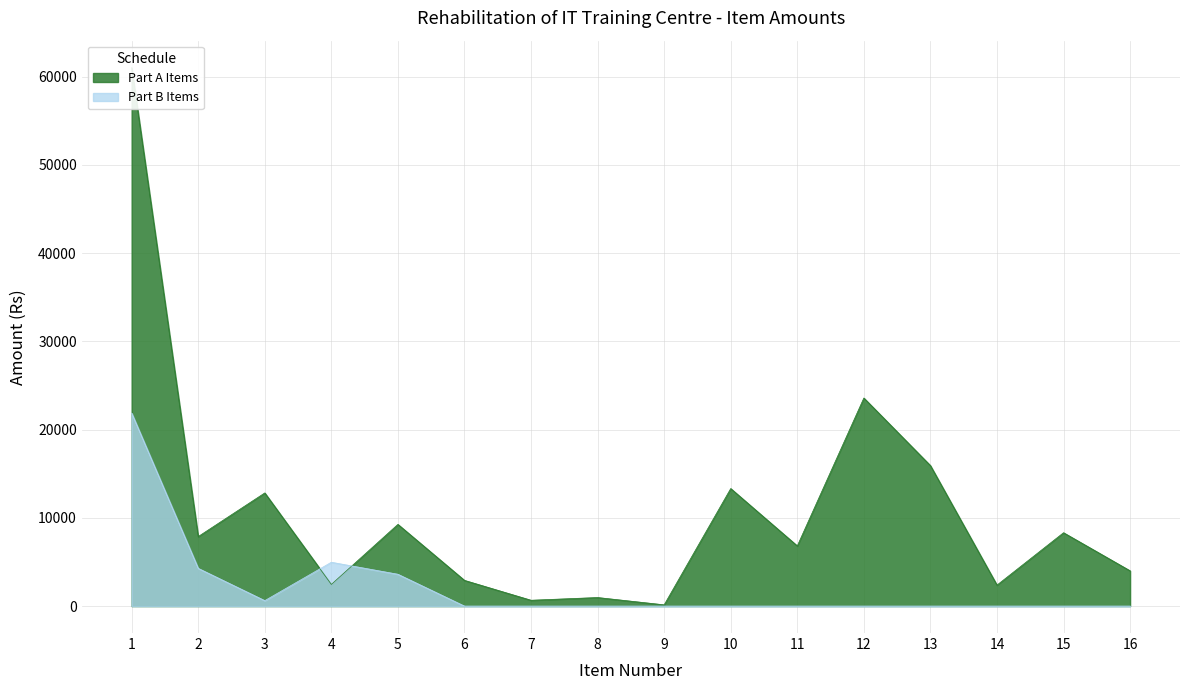

Rank the series by their average value, from lowest to highest.

Part B Items, Part A Items